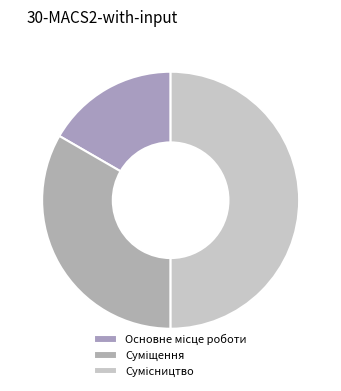

Is Суміщення the majority of the pie?

No